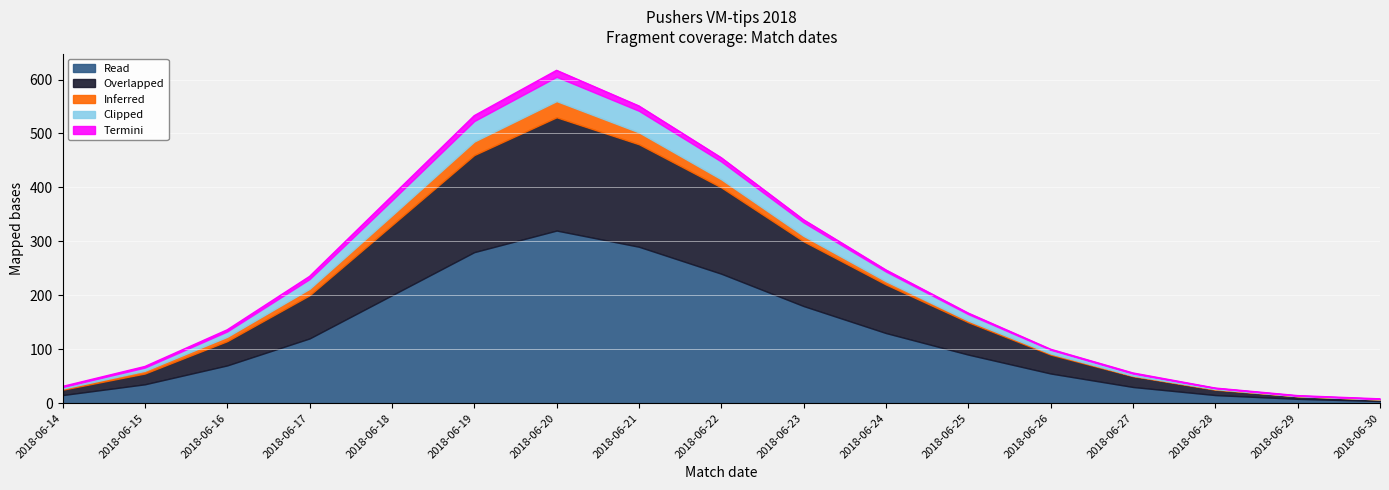

At how many categories does at least one series exceed 202?

4